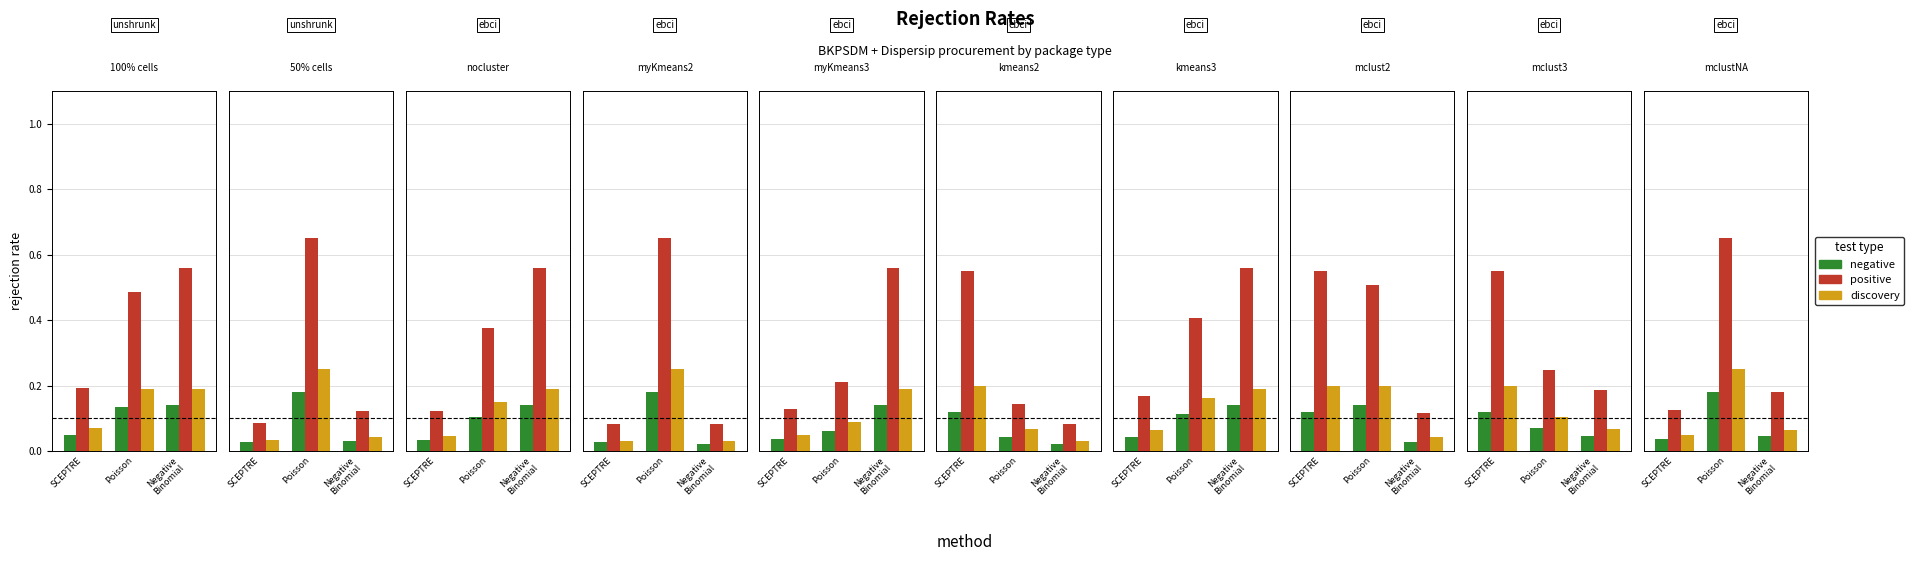

Which series has the widest spread of values?

positive